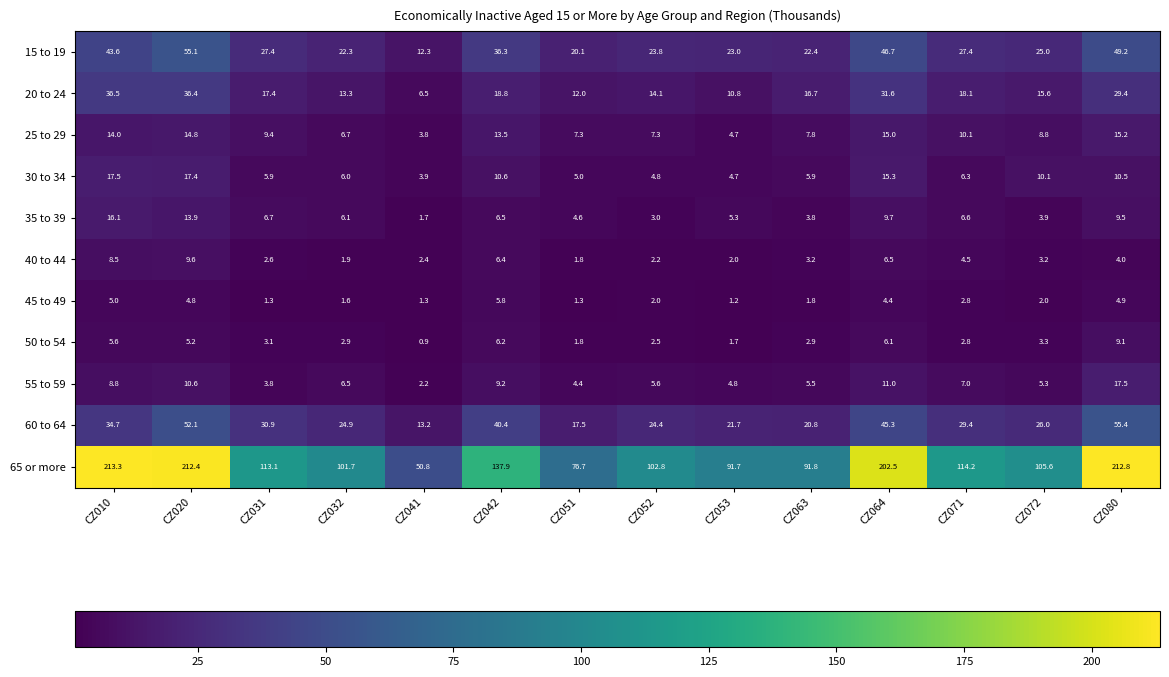

What is the minimum value shown in the chart?

0.9